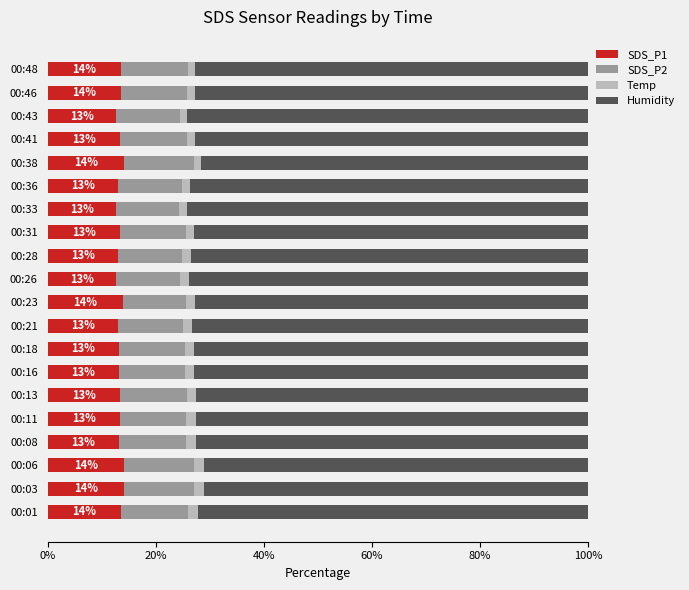

The value of SDS_P1 at 00:36 is 13.0. True or false?

True